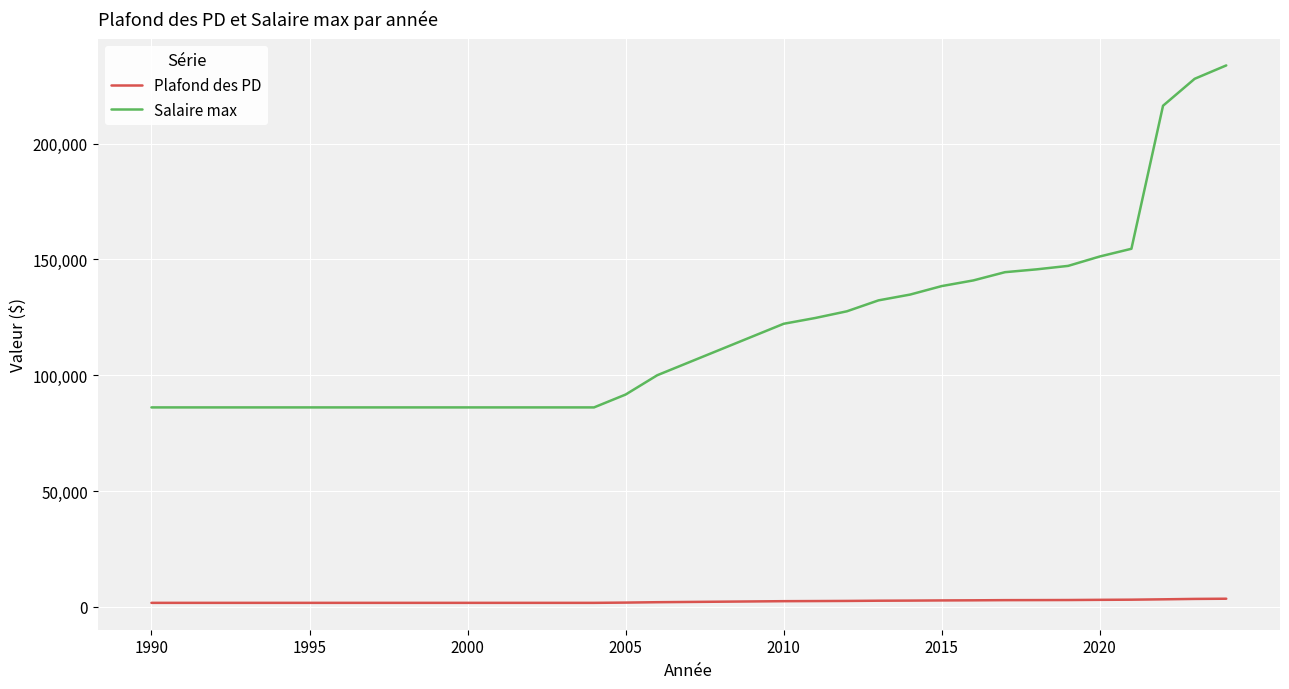

What is the highest value of the Salaire max series?

233778.0